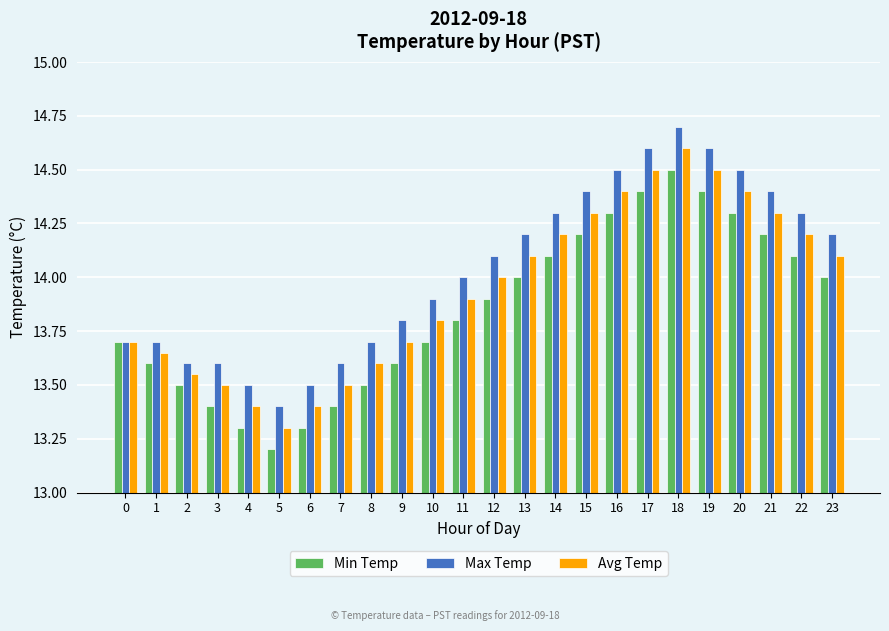

What is the sum of all Min Temp values?

332.4